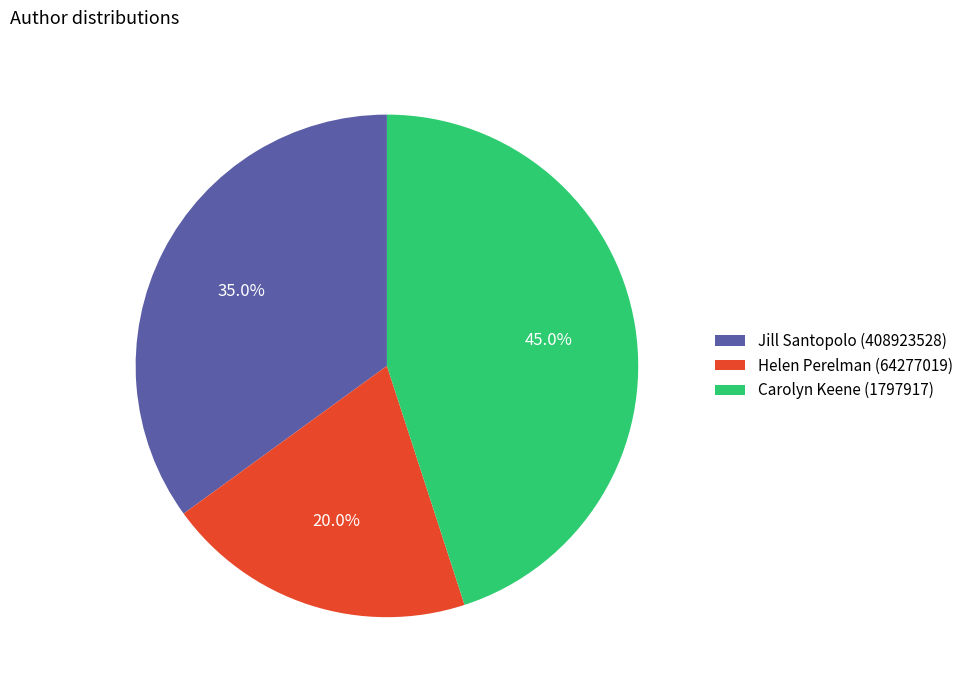

How many segments does this pie chart have?

3